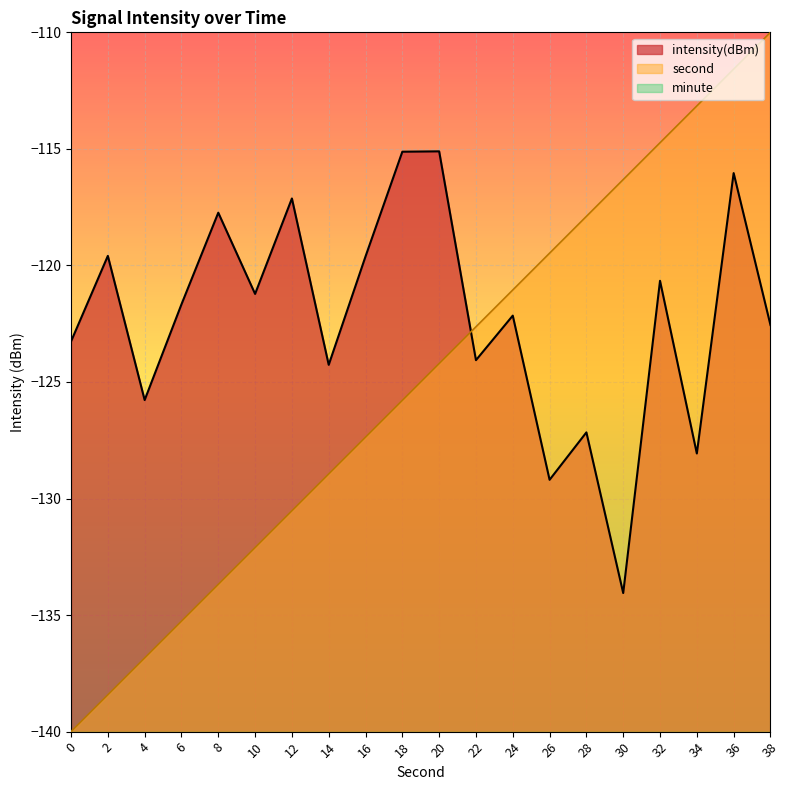

What is the total value across all series at 24?

-383.2